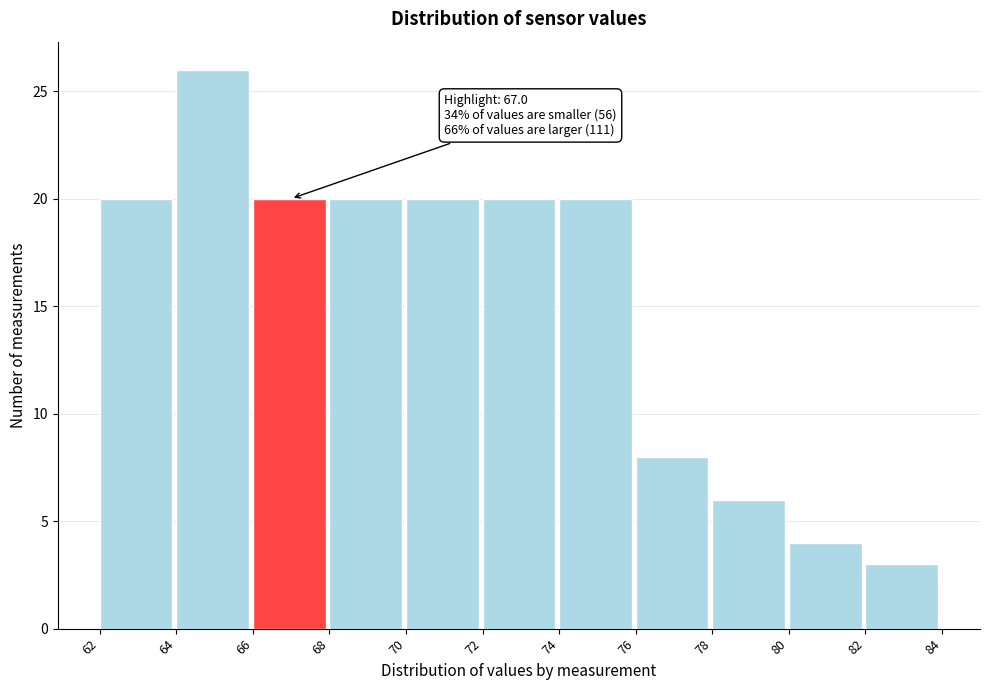

Which range on the x-axis has the tallest bar?

64 to 66